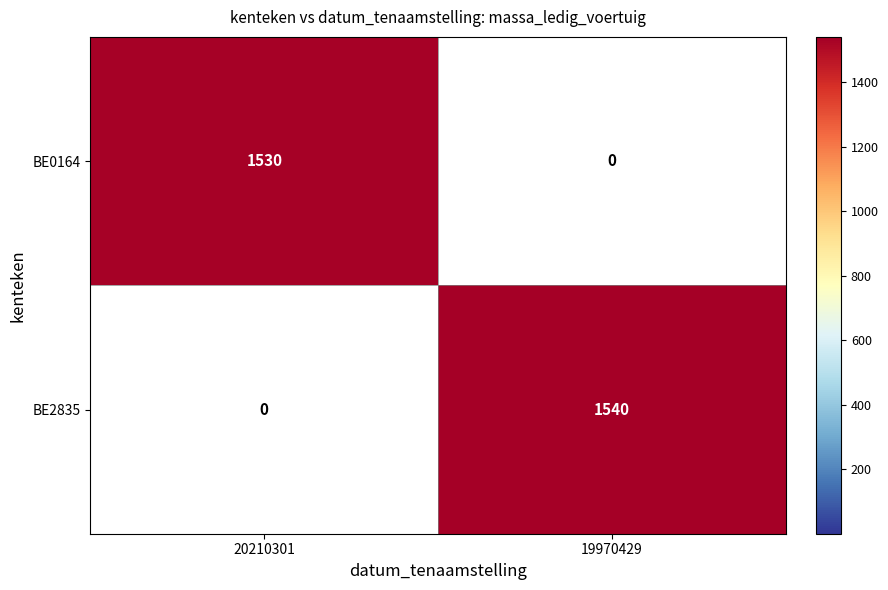

The BE0164 series shows 891 at 19970429. True or false?

False